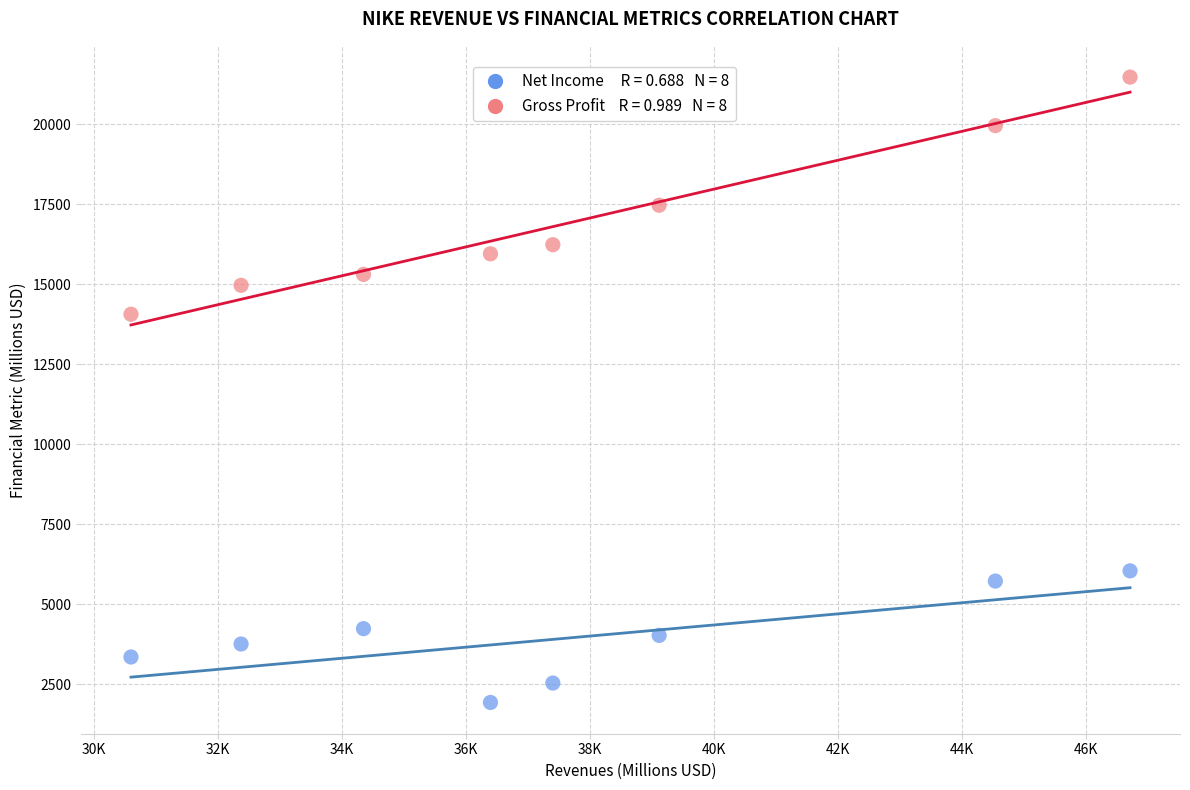

Across all data points, what is the range of Y values (max minus min)?

19546